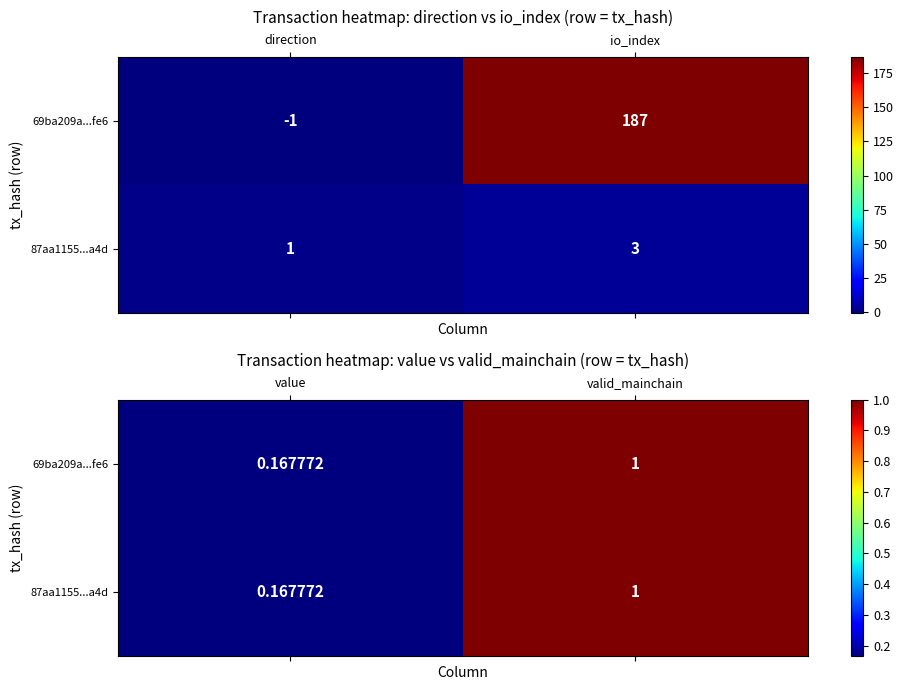

True or false: 87aa1155...a4d has a value of 0.7 at valid_mainchain.

False